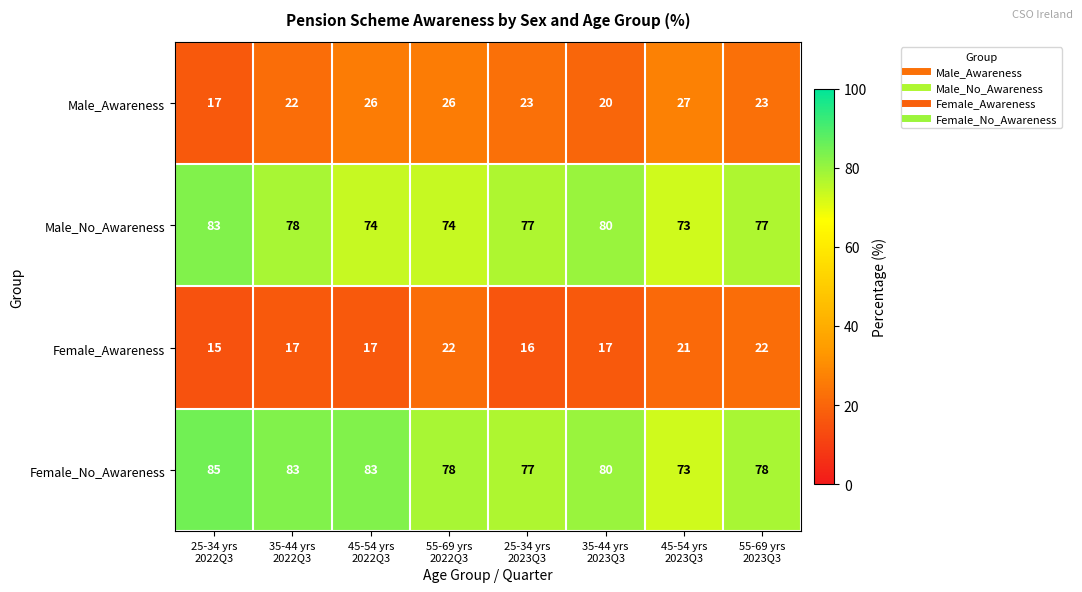

How many data points does each series have?

8